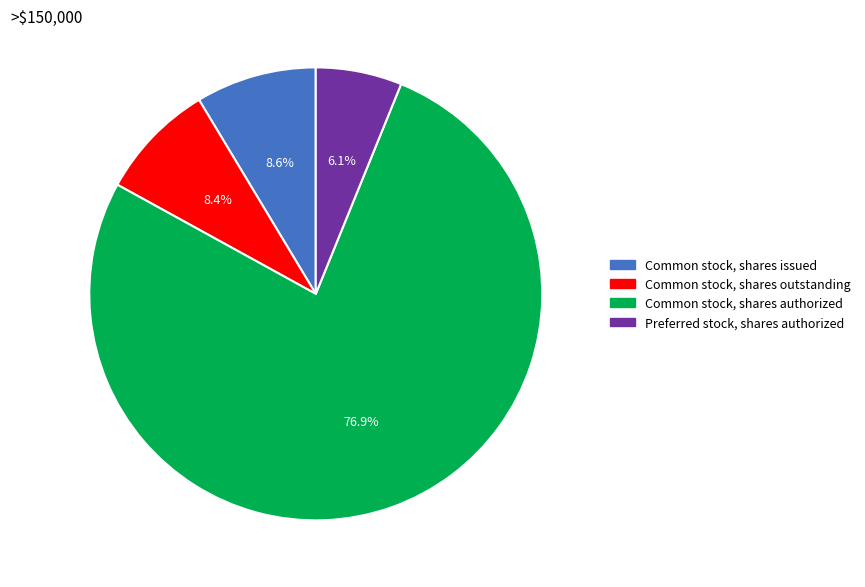

To the nearest percent, what is the difference between the Preferred stock, shares authorized and Common stock, shares authorized slice percentages?

71%